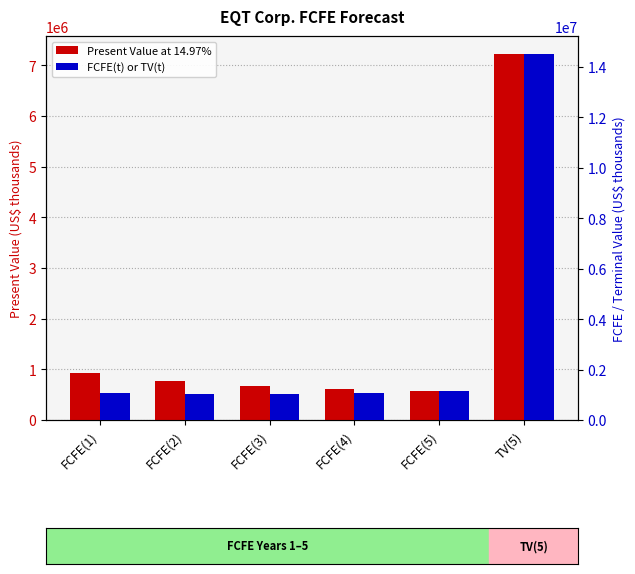

At FCFE(3), list the series in order from smallest to largest.

Present Value at 14.97%, FCFE(t) or TV(t)